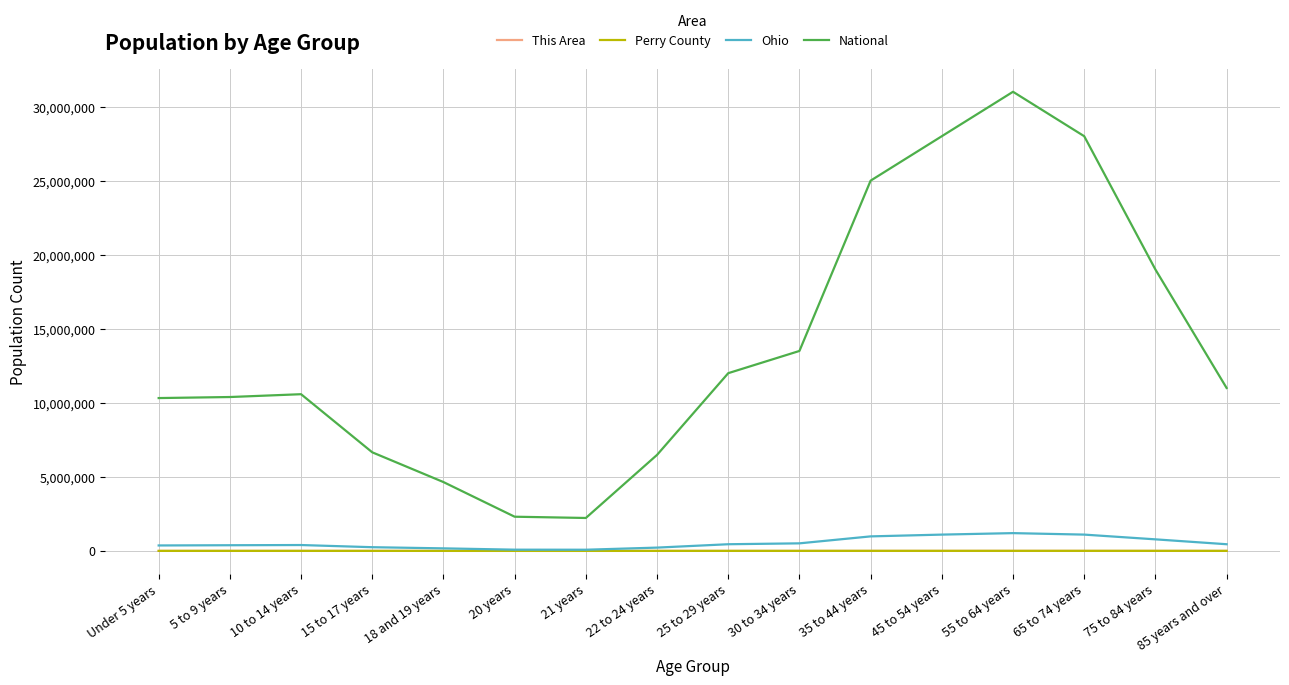

Where is National nearest to the value 16611599?

75 to 84 years